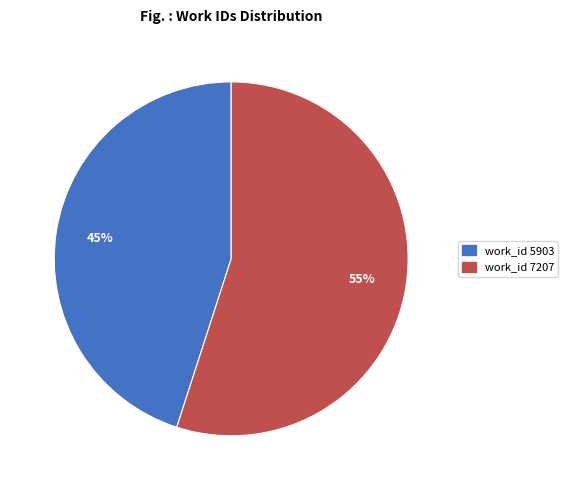

To the nearest percent, what is the average slice percentage?

50%